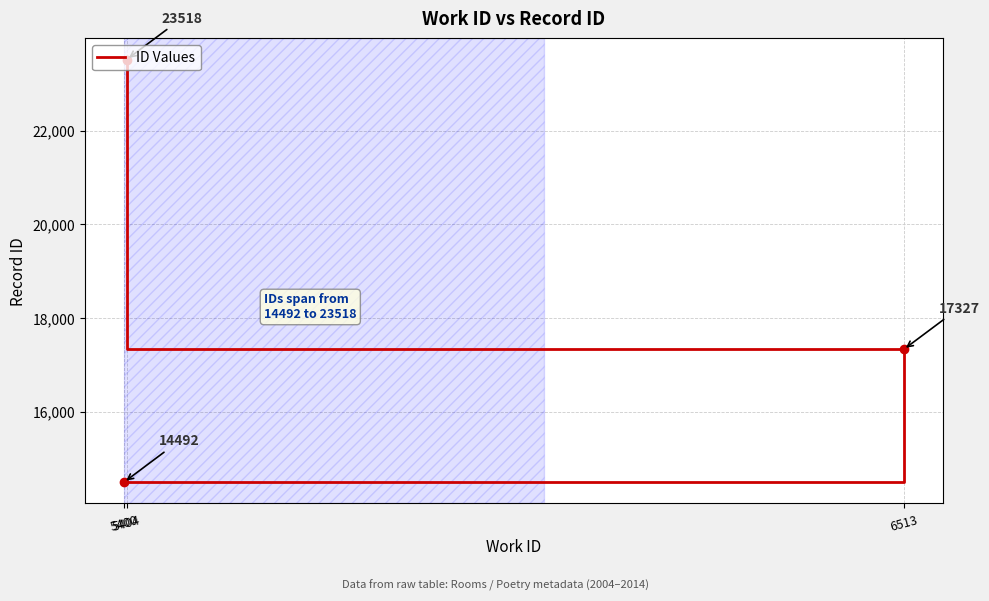

Reading right to left, extract all data points from this chart.

23518	17327	14492